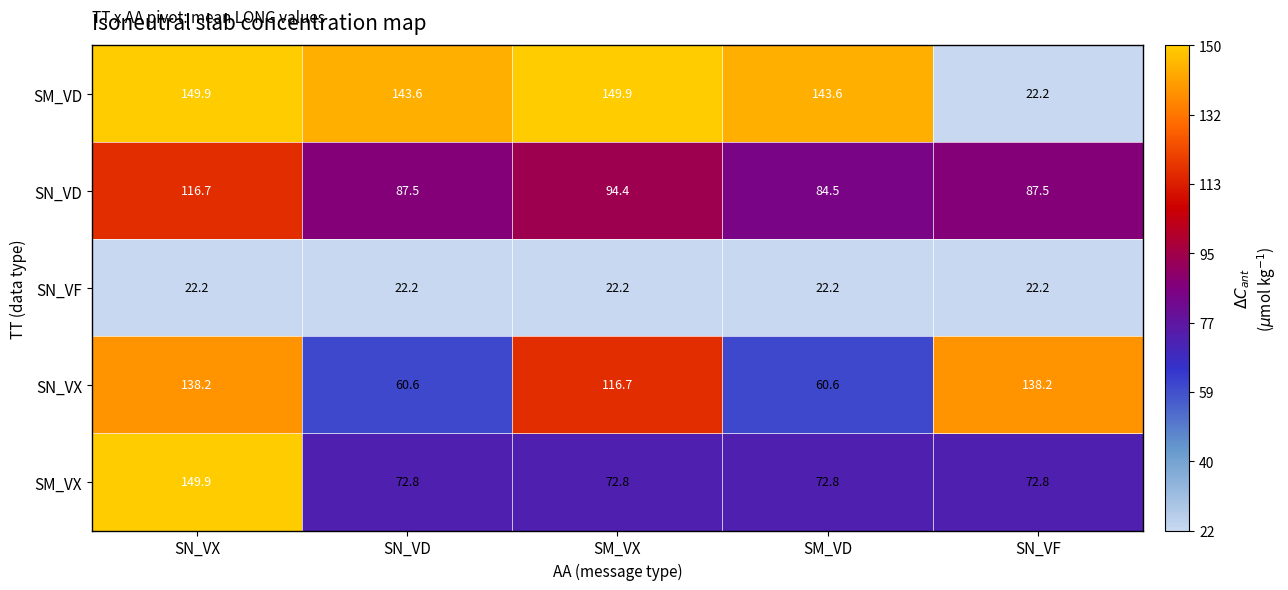

At which label does SN_VD reach its peak?

SN_VX